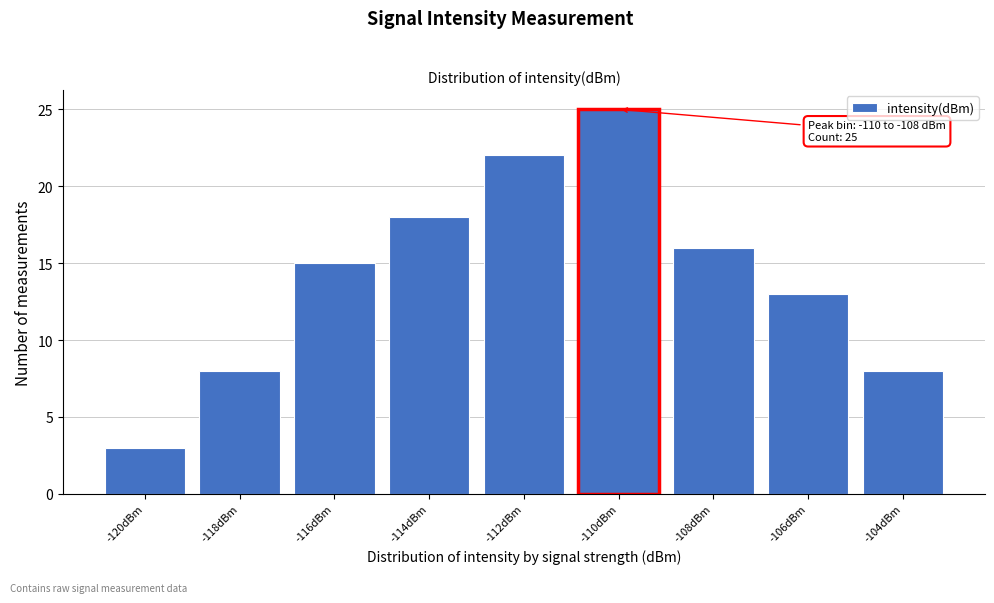

Reading left to right, list all the values displayed in this chart.

3	8	15	18	22	25	16	13	8